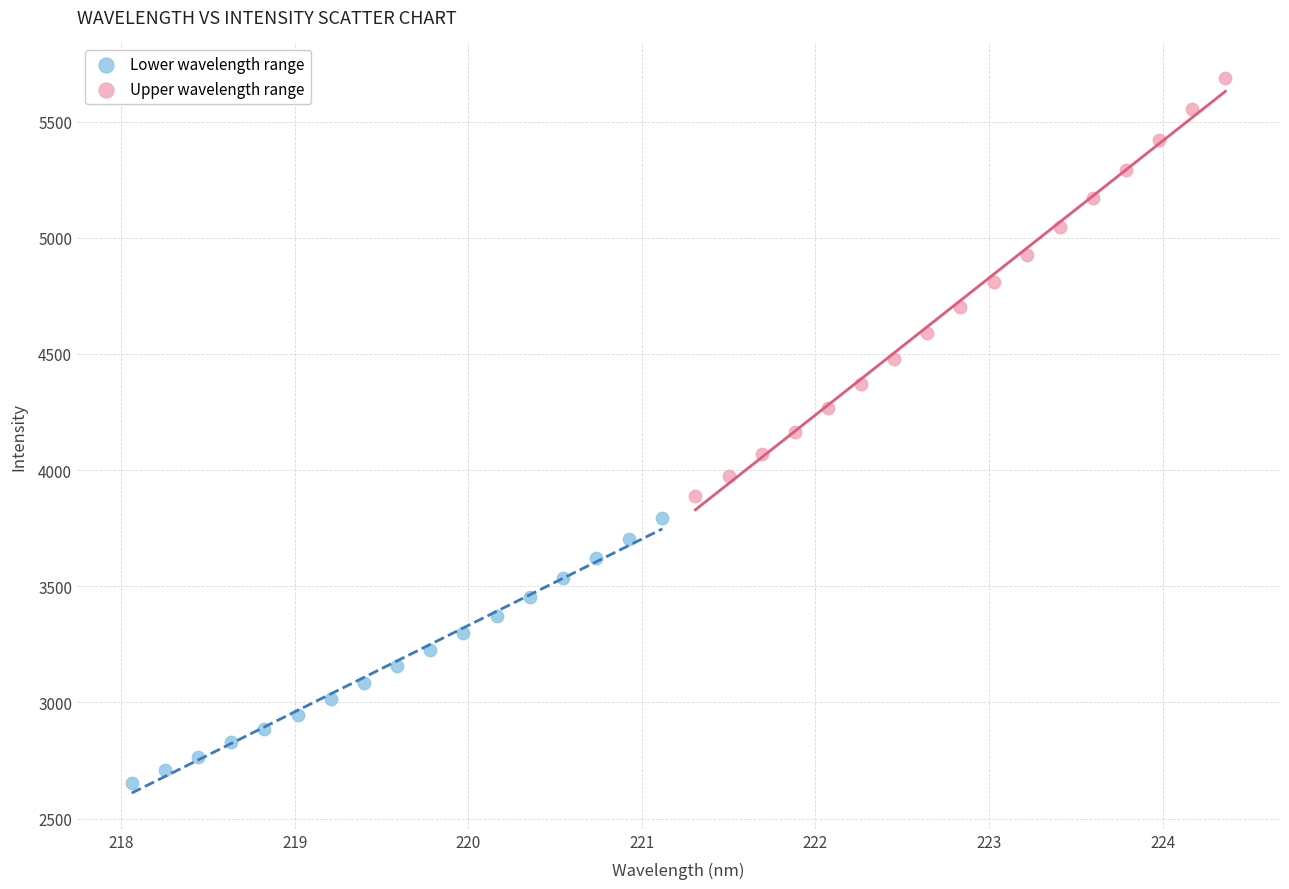

What are all the series names shown in the legend?

Lower wavelength range, Upper wavelength range